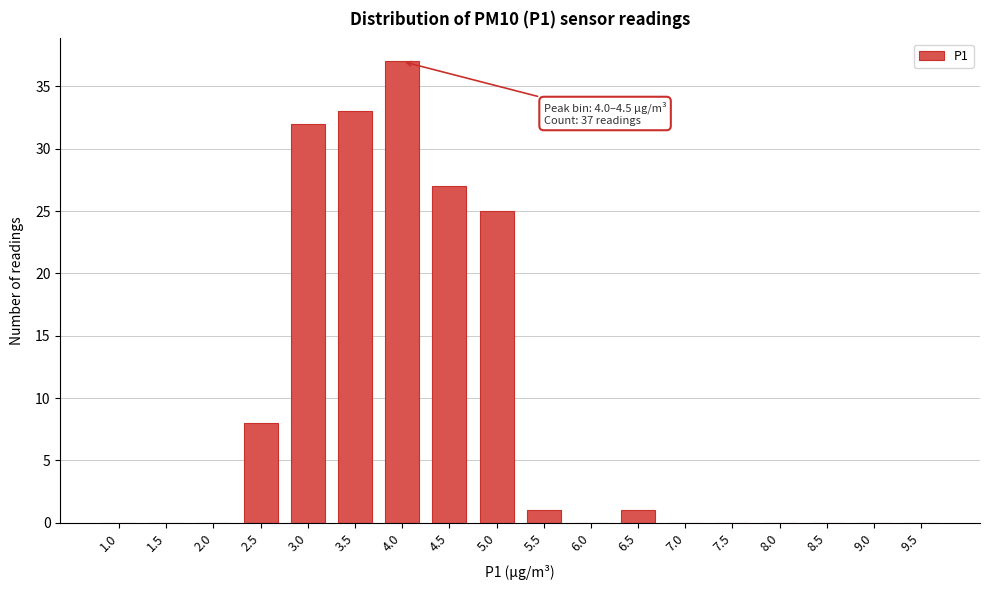

Reading right to left, extract all data points from this chart.

9.5=0	9.0=0	8.5=0	8.0=0	7.5=0	7.0=0	6.5=1	6.0=0	5.5=1	5.0=25	4.5=27	4.0=37	3.5=33	3.0=32	2.5=8	2.0=0	1.5=0	1.0=0